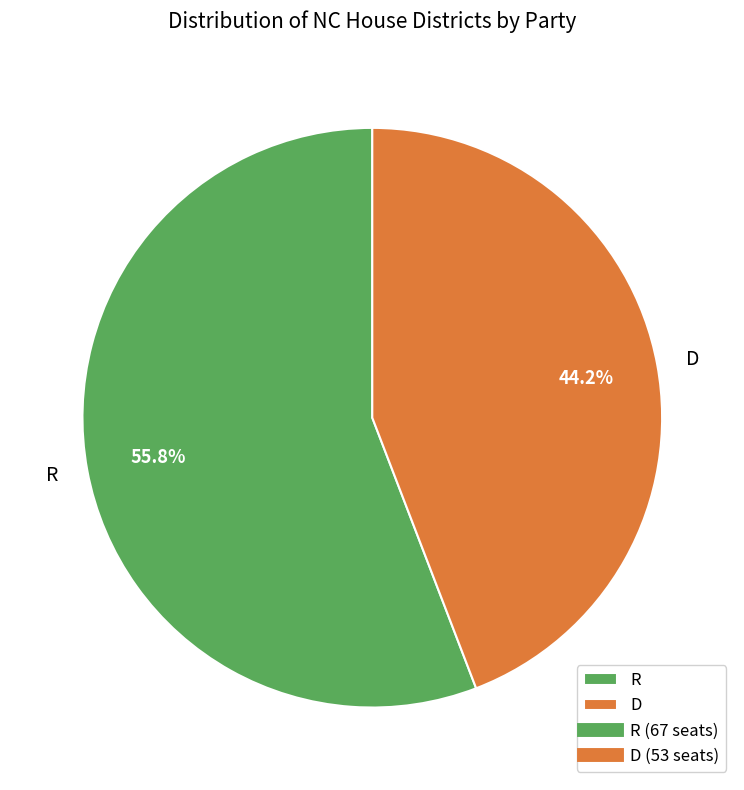

To the nearest percent, what is the difference between the largest and smallest slice percentages?

12%